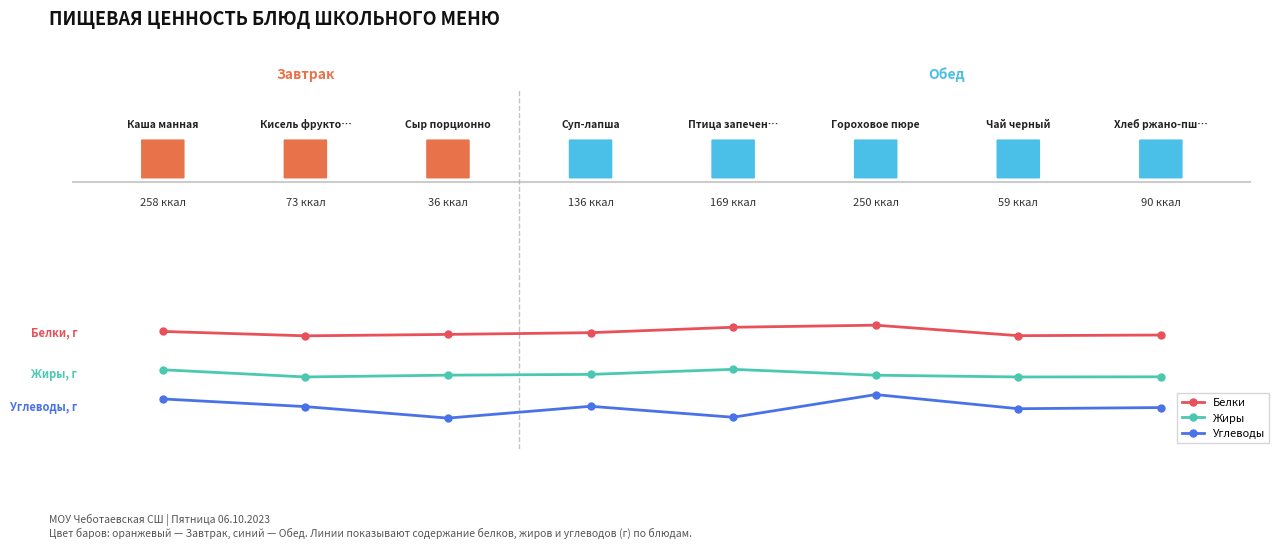

How many lines are shown in the chart?

3